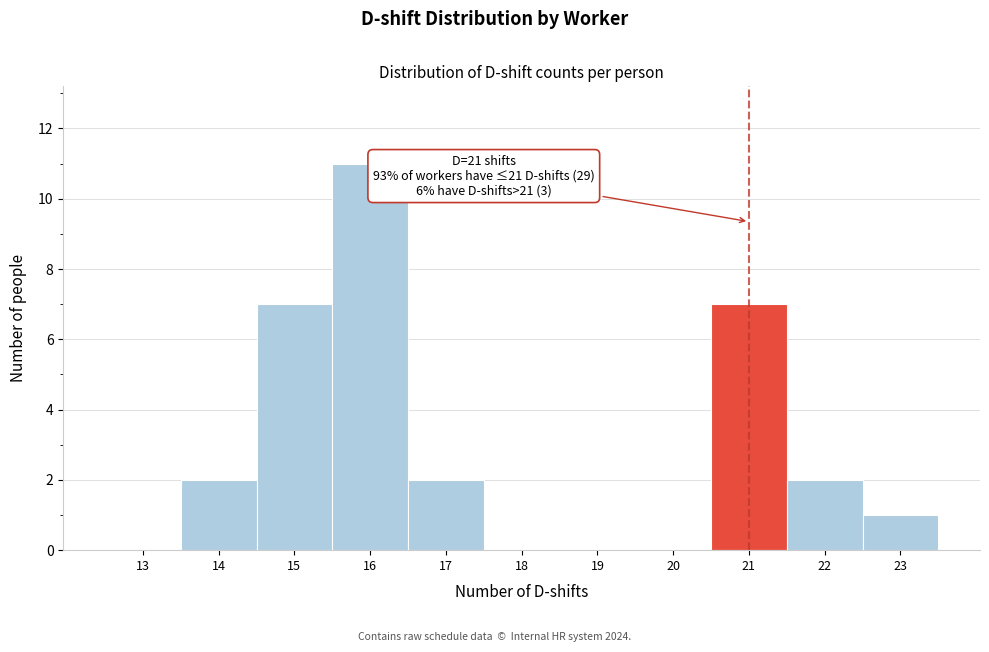

Reading right to left, list all the values displayed in this chart.

23=1	22=2	21=7	20=0	19=0	18=0	17=2	16=11	15=7	14=2	13=0